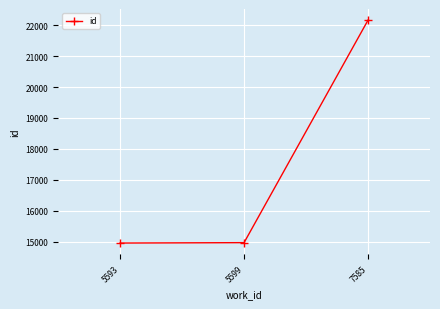

Which label corresponds to the largest value in the chart?

7585